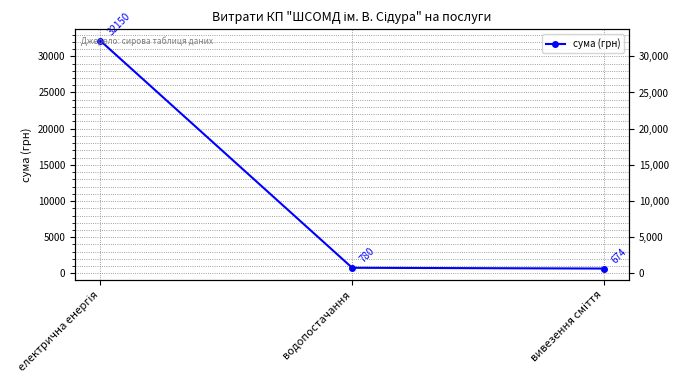

The chart shows a value of 1174 at водопостачання. True or false?

False